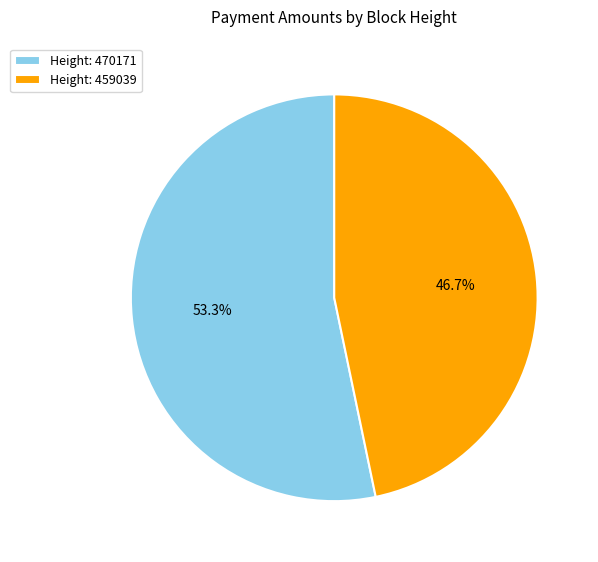

Rank the categories by value from lowest to highest.

Height: 459039, Height: 470171